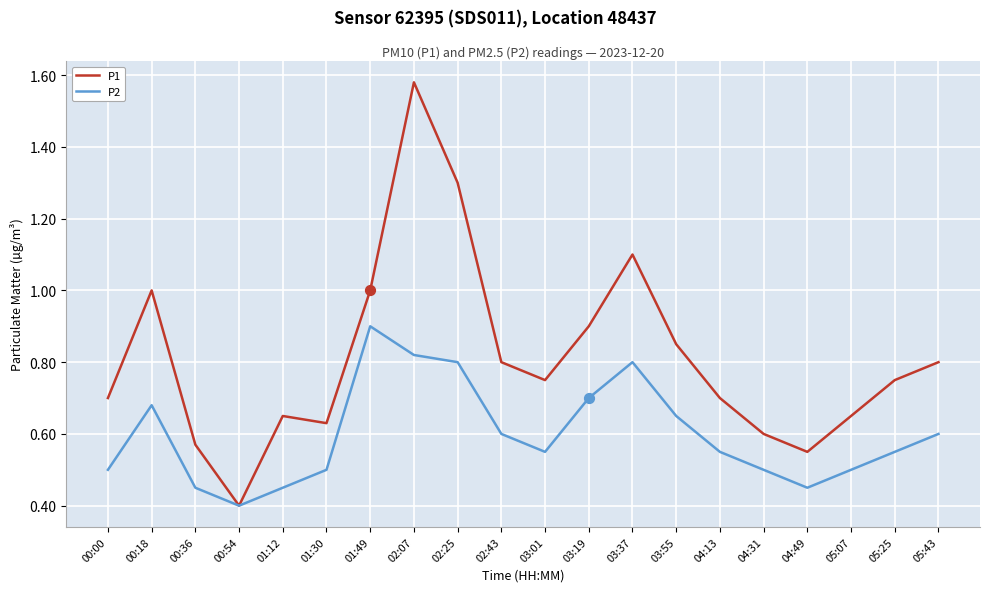

At which category is the sum across all series the highest?

02:07